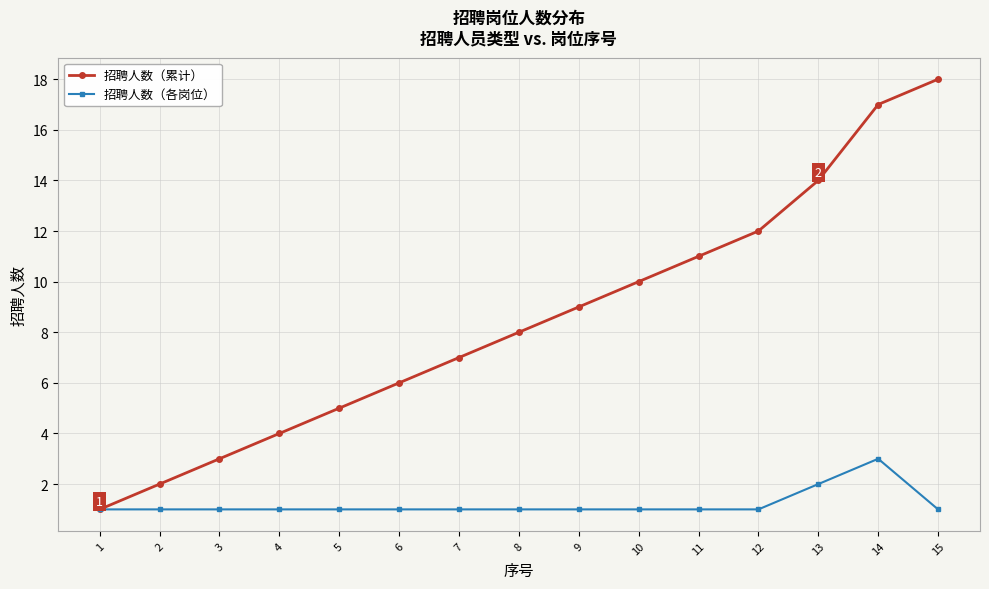

Is it true that 招聘人数（各岗位） equals 1 at 4?

True